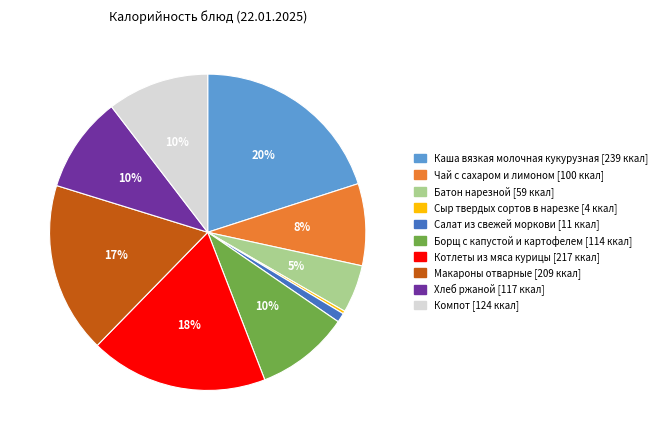

To the nearest percent, what is the average slice percentage?

10%